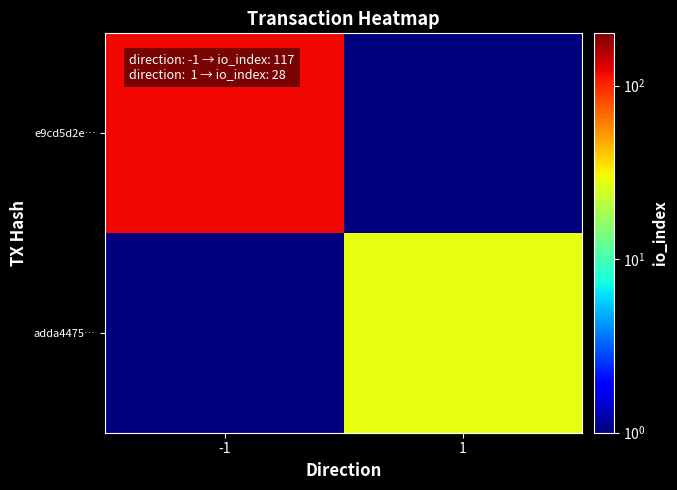

Which series has the largest total across all categories?

e9cd5d2e…